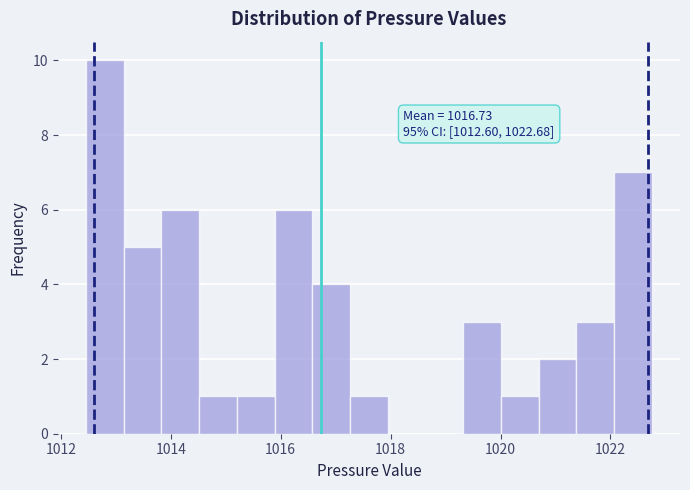

Around what value on the x-axis is the tallest bar? Give the approximate position of its centre, as read against the axis.

1012.8